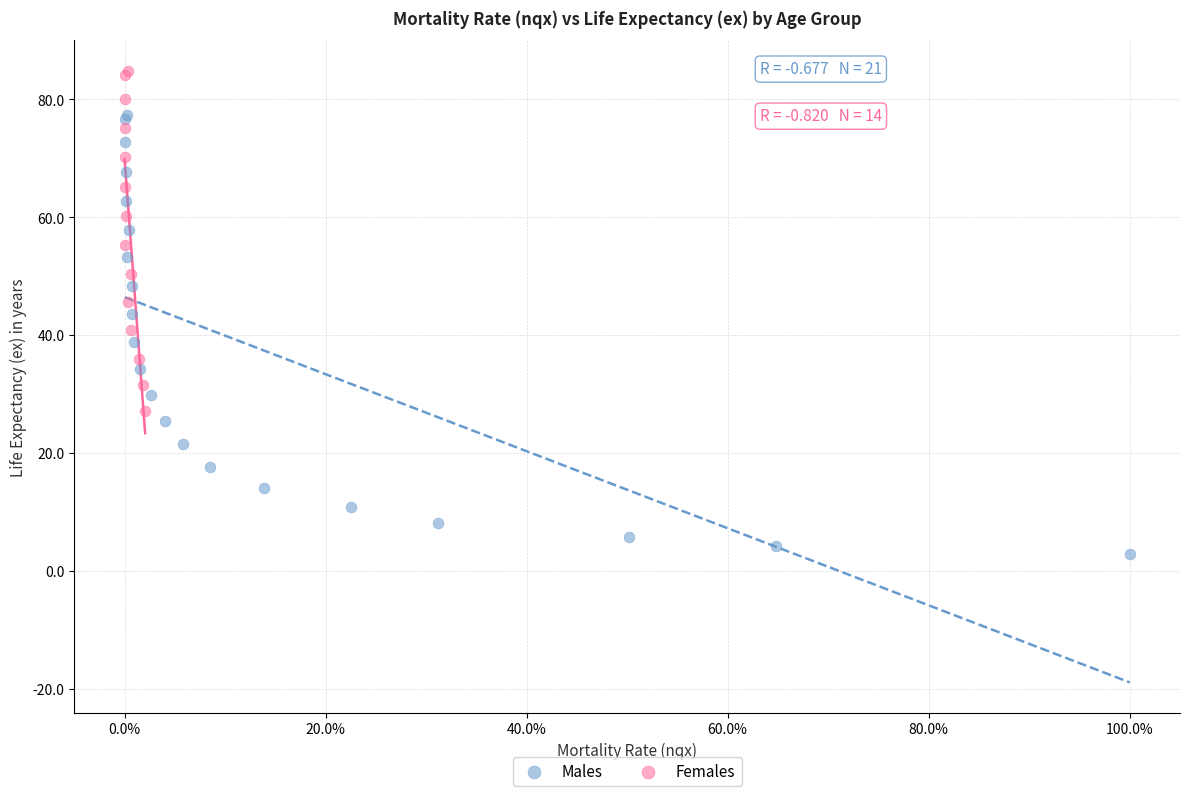

Which series reaches the maximum Y coordinate?

Females